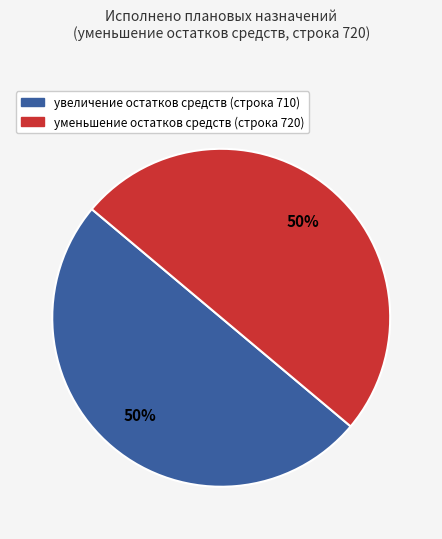

To the nearest percent, what is the average slice percentage?

50%